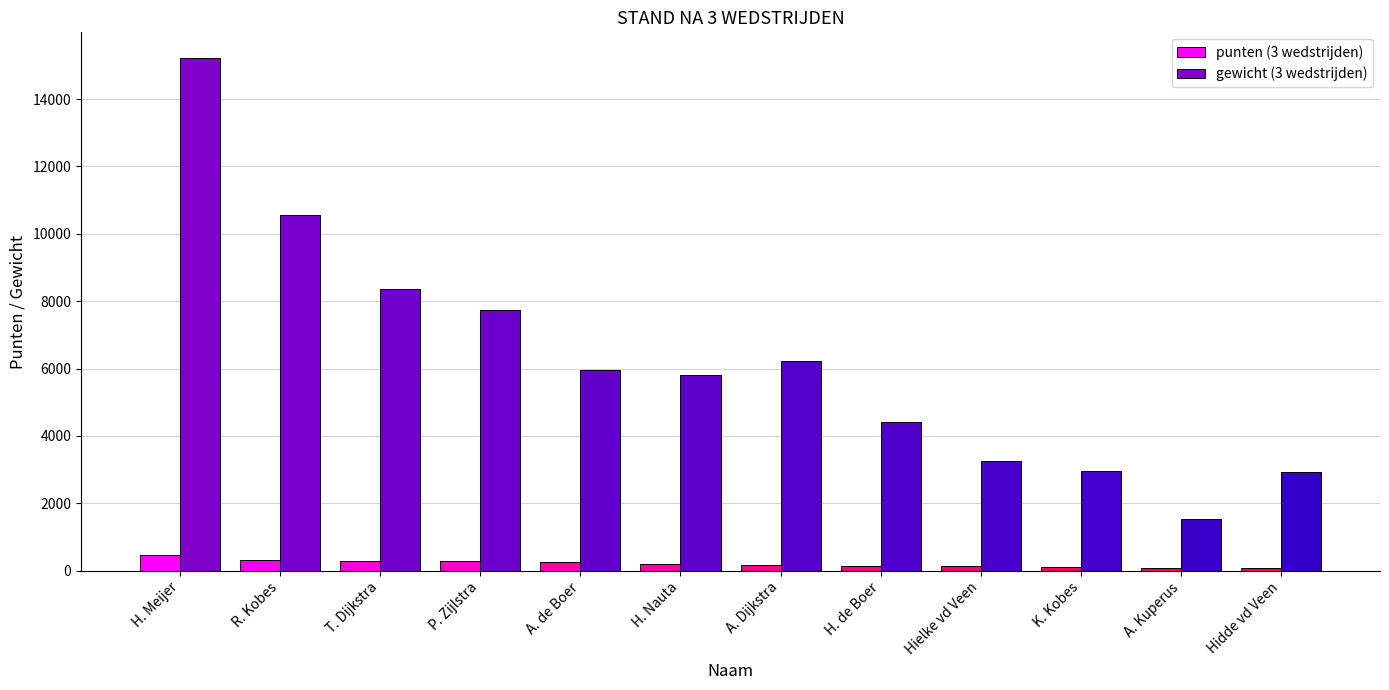

What is the total value across all series at Hielke vd Veen?

3385